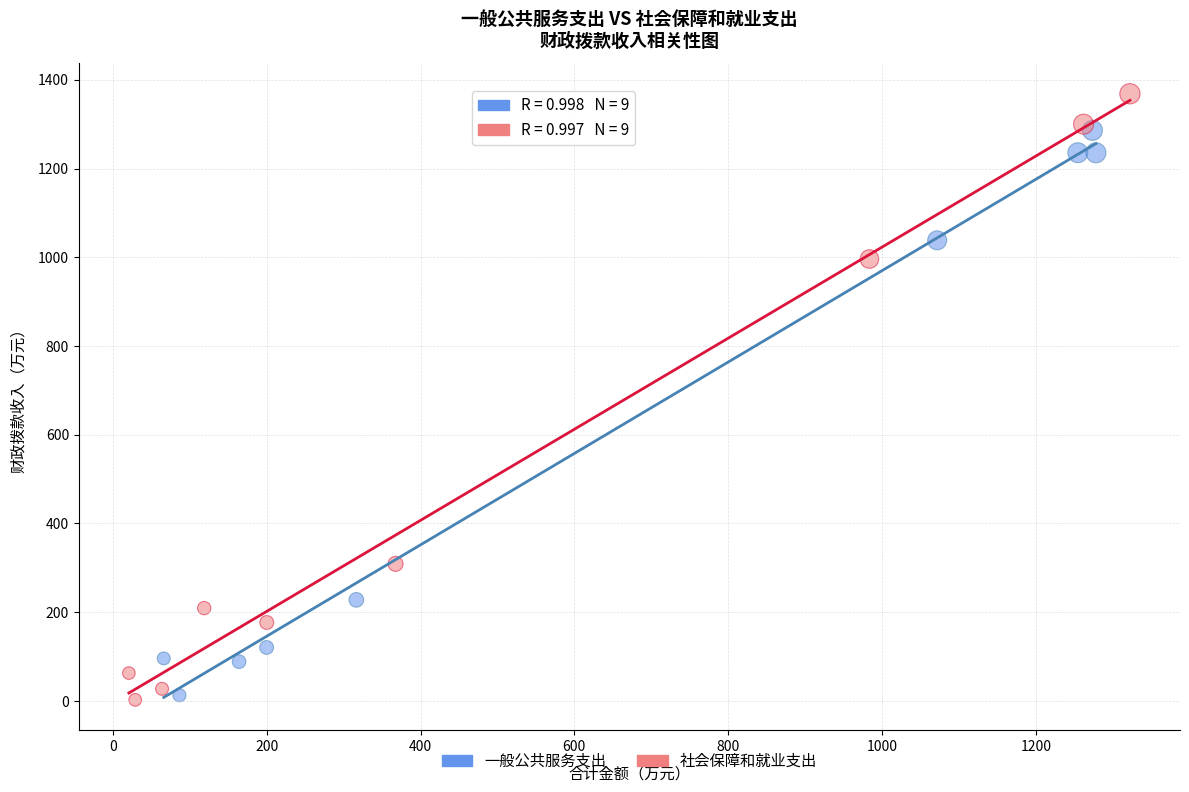

Which series has the widest spread of Y values?

社会保障和就业支出